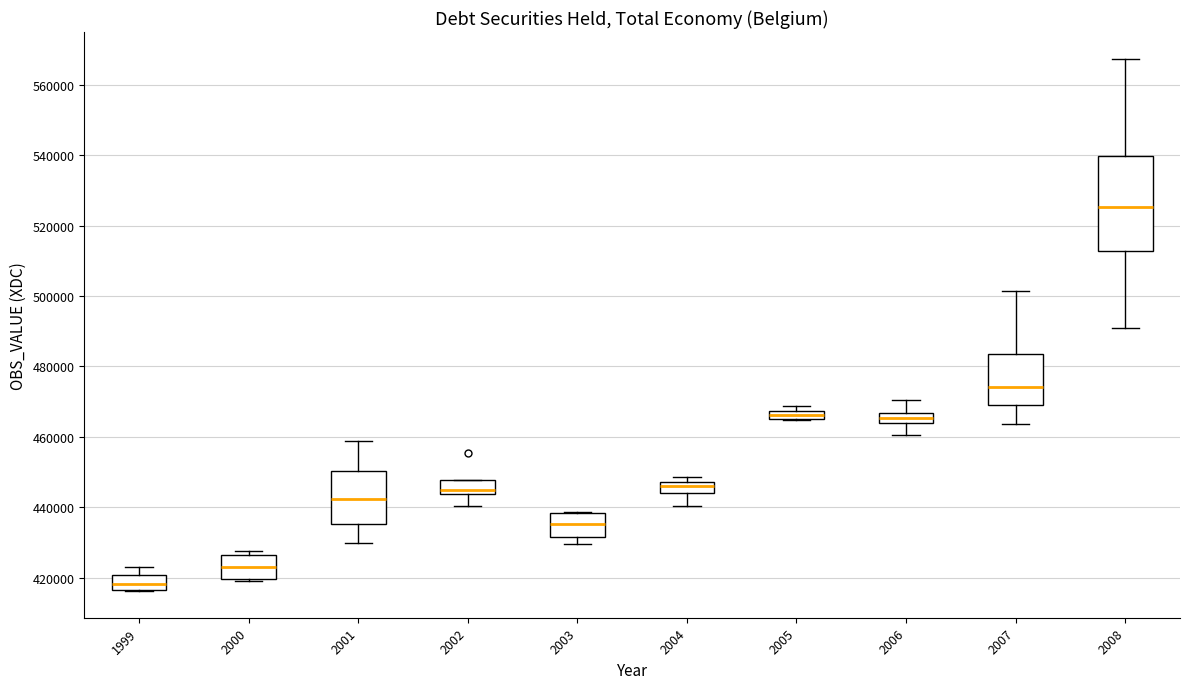

Which box has the highest median line?

2008